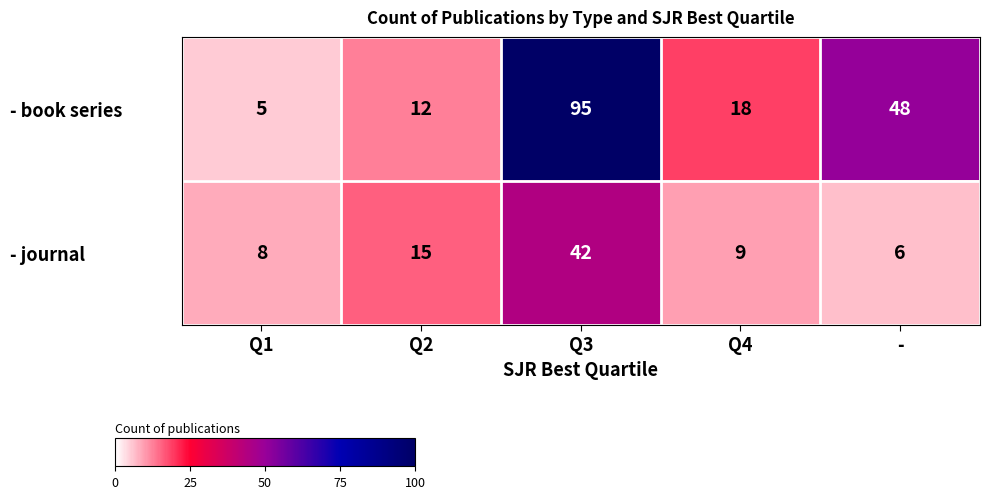

Reading left to right, transcribe all the data shown in this chart.

- book series: 5	12	95	18	48
- journal: 8	15	42	9	6